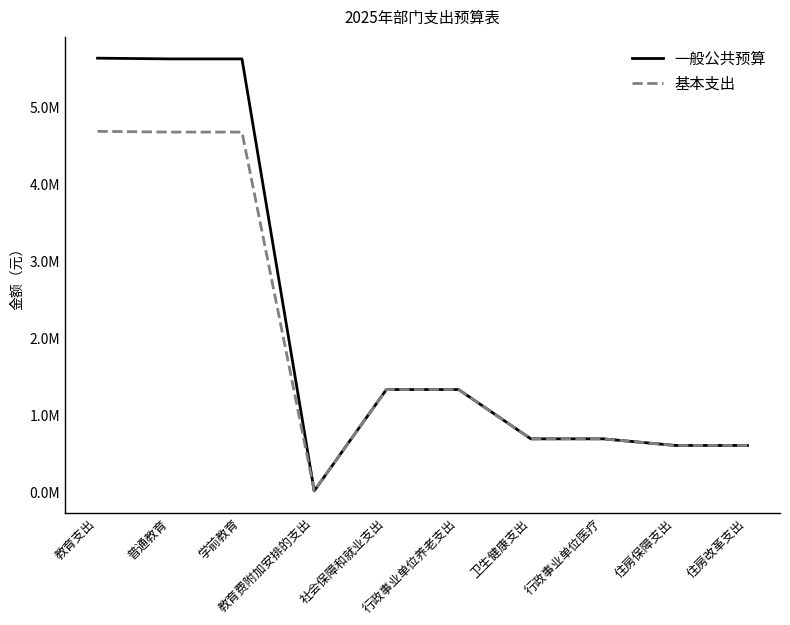

At which label does 一般公共预算 reach its minimum?

教育费附加安排的支出